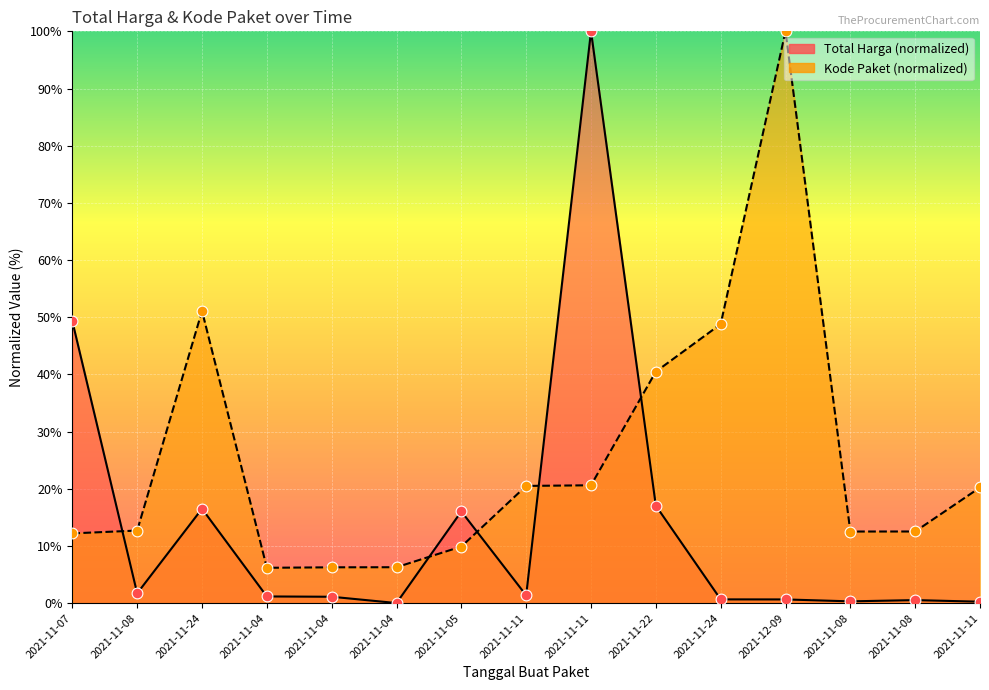

What are all the series names shown in the legend?

Total Harga, Kode Paket